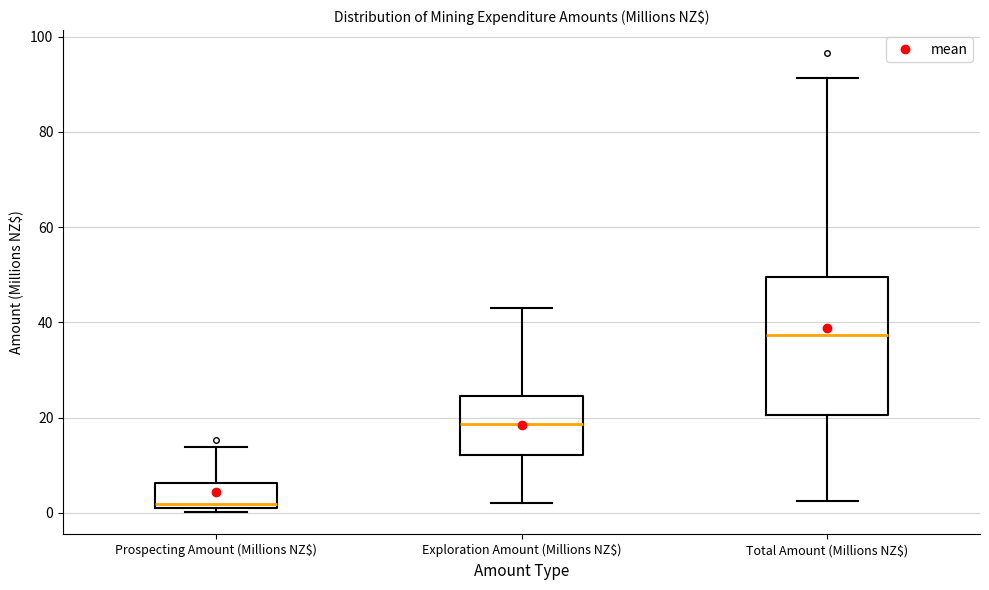

Reading left to right, transcribe this box plot: for each box, give where its median line is, the range the box spans, and where its two whiskers end, as read against the y-axis. The values are not printed on the chart, so give them approximately, as read against the axis.

Prospecting Amount (Millions NZ$): median 2, box 0 to 6, whiskers 0 (just below the box's lower edge) to 14
Exploration Amount (Millions NZ$): median 18, box 12 to 24, whiskers 2 to 42
Total Amount (Millions NZ$): median 38, box 20 to 50, whiskers 2 to 92